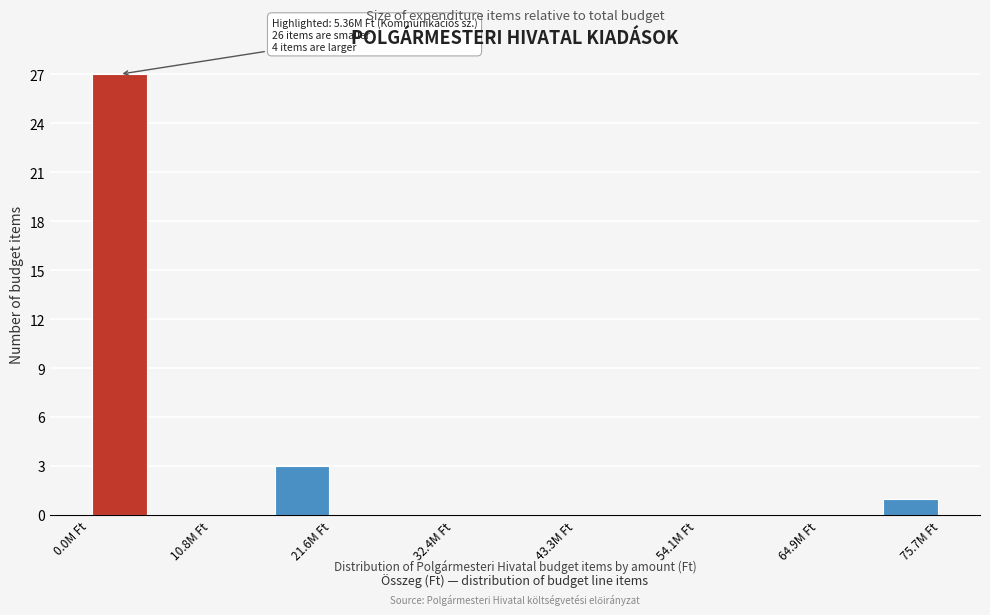

Read against the x-axis, roughly where is the centre of the tallest bar?

2